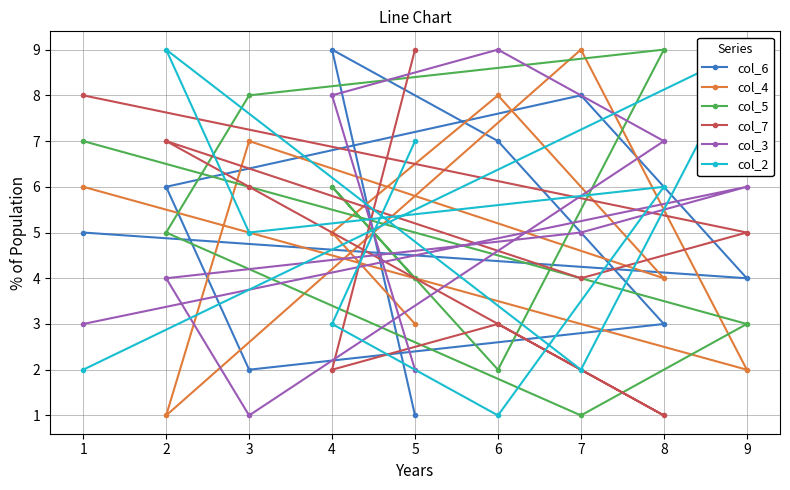

Which category has the lowest value across all series?

5